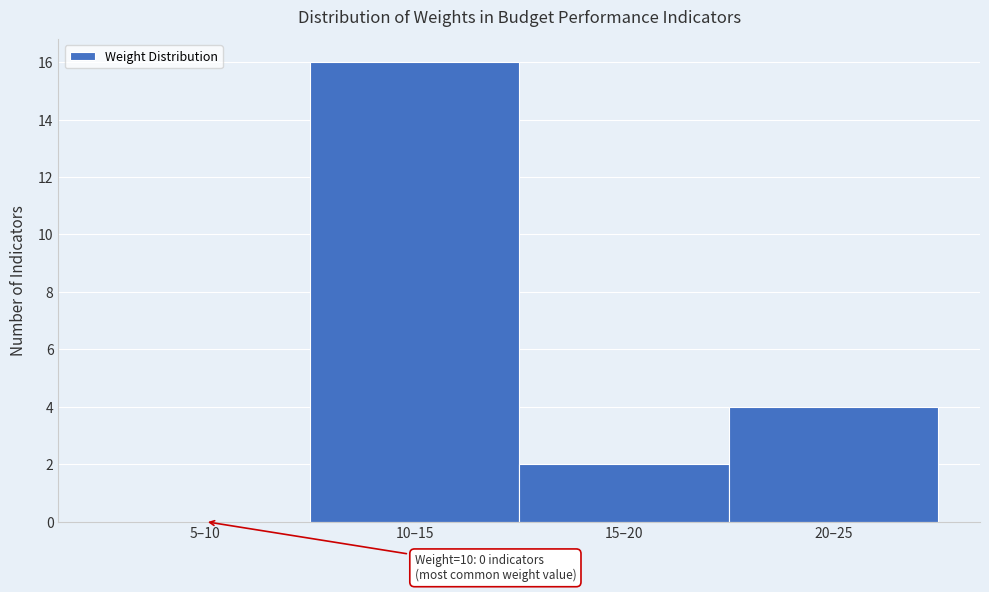

Reading left to right, extract all data points from this chart.

5–10=0	10–15=16	15–20=2	20–25=4